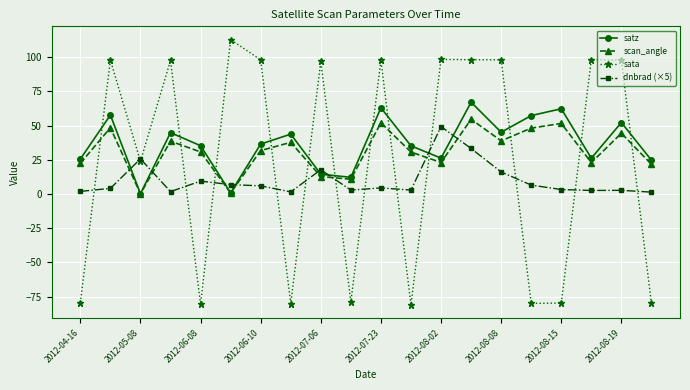

What is the value of the sata point at the 9th from the left?

96.9